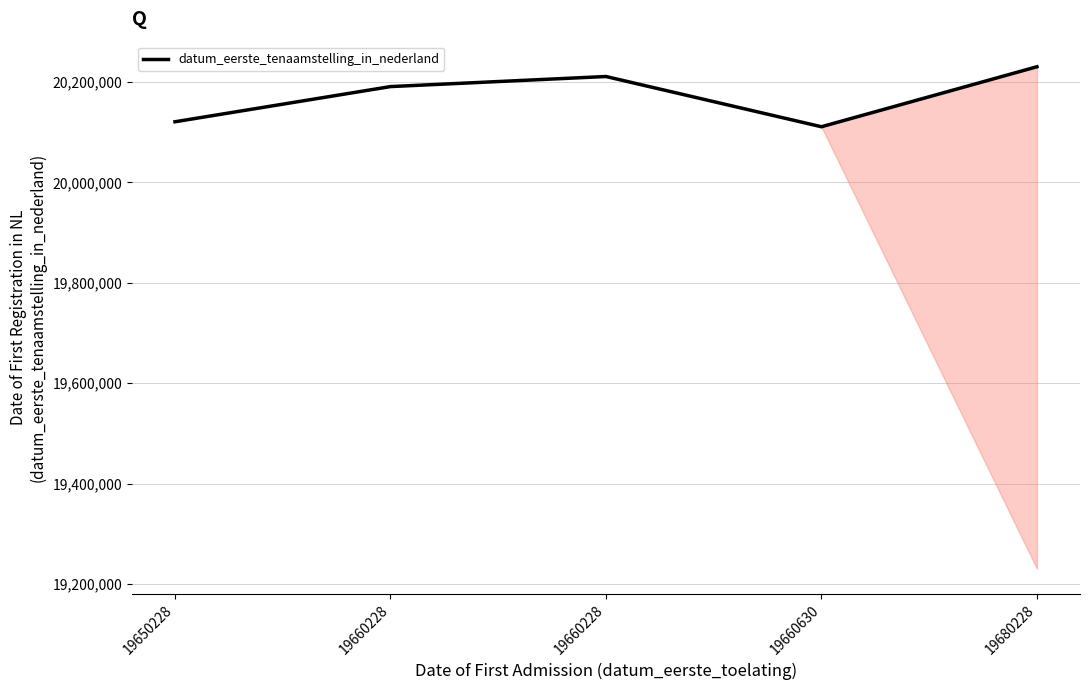

Does the chart have visible grid lines?

Yes